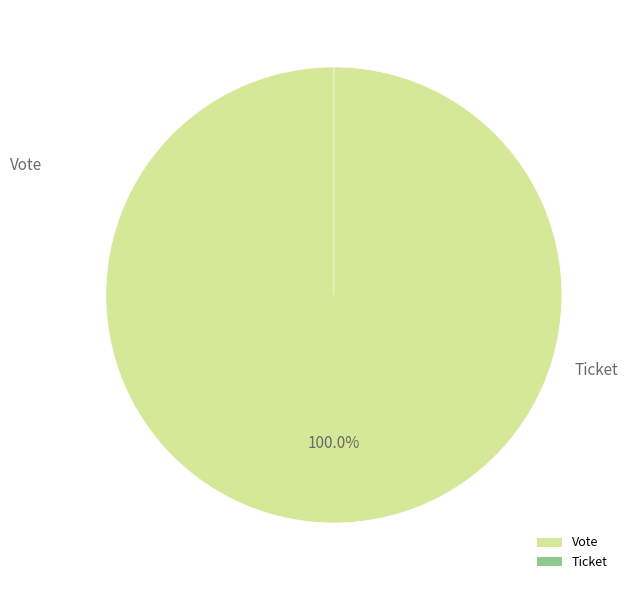

To the nearest percent, what is the difference between the Ticket and Vote slice percentages?

100%